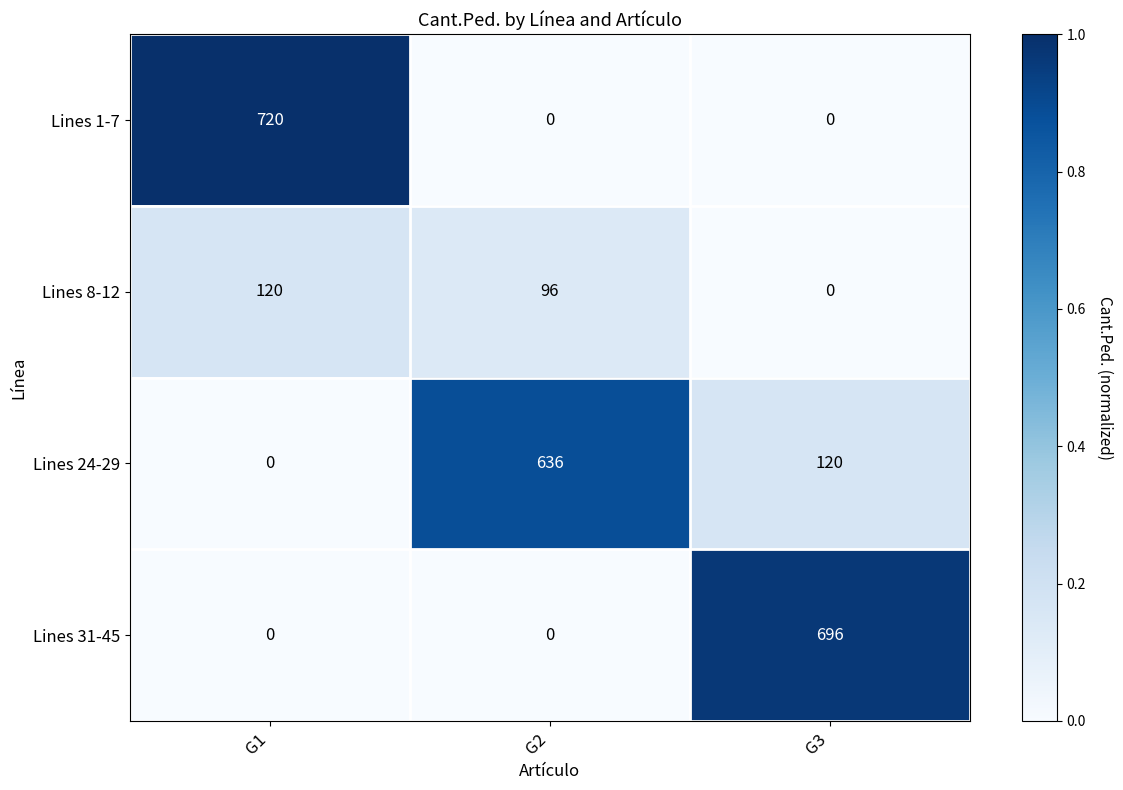

How many series are shown in this chart?

4